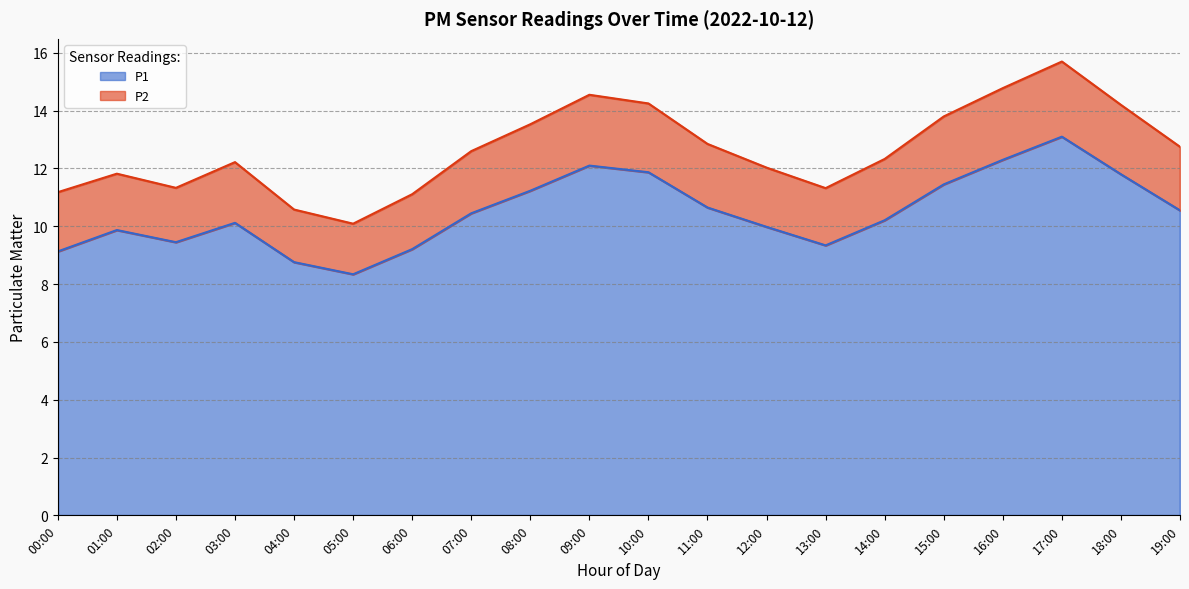

Which category has the lowest value in the P1 series?

05:00